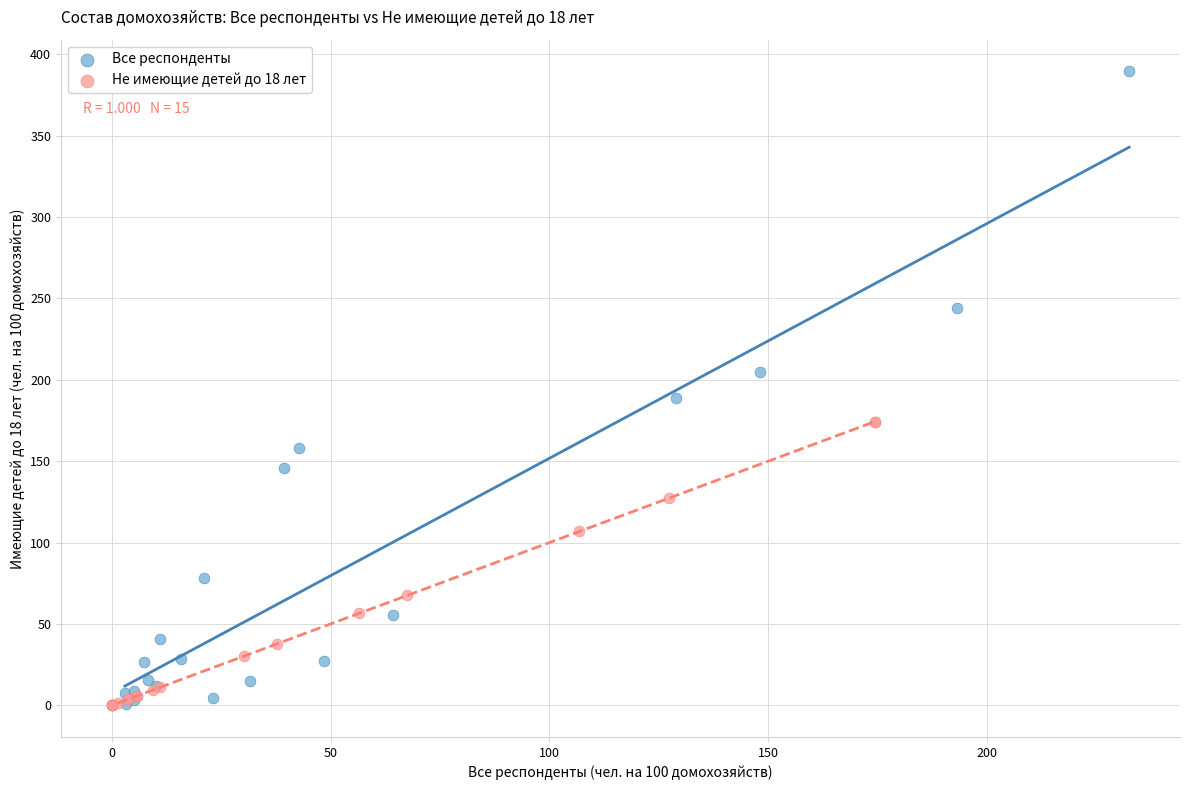

Which series has the widest spread of Y values?

Все респонденты